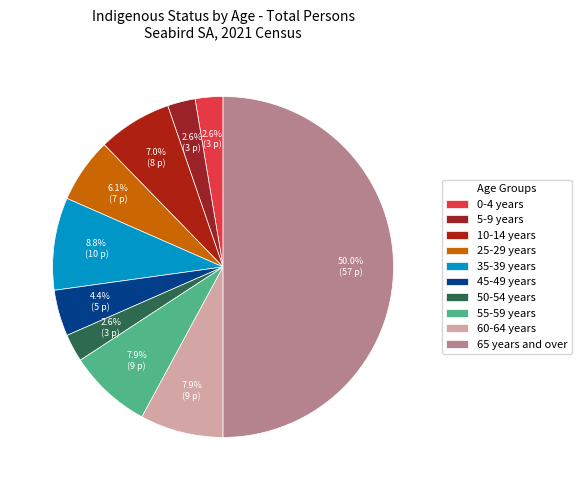

Count the number of slices in the pie.

10